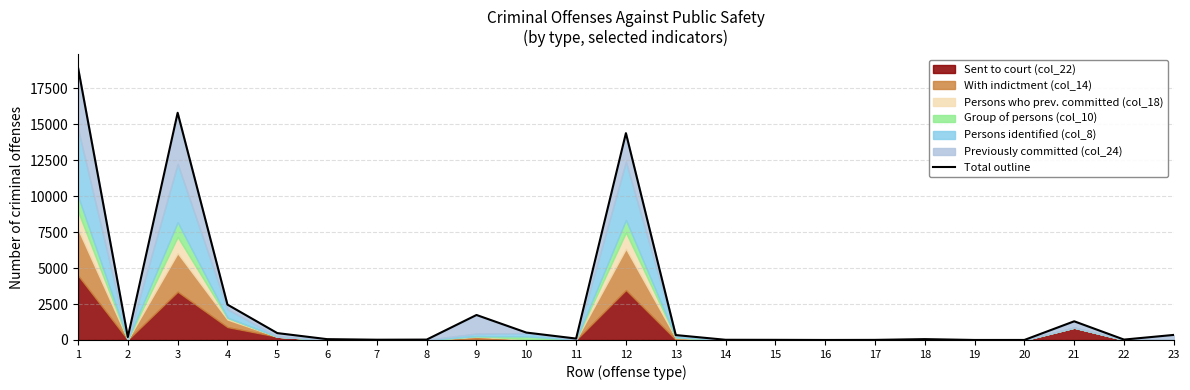

Rank the categories by value from highest to lowest.

1, 3, 12, 4, 9, 21, 10, 5, 23, 13, 2, 11, 18, 6, 22, 8, 7, 14, 15, 17, 20, 16, 19